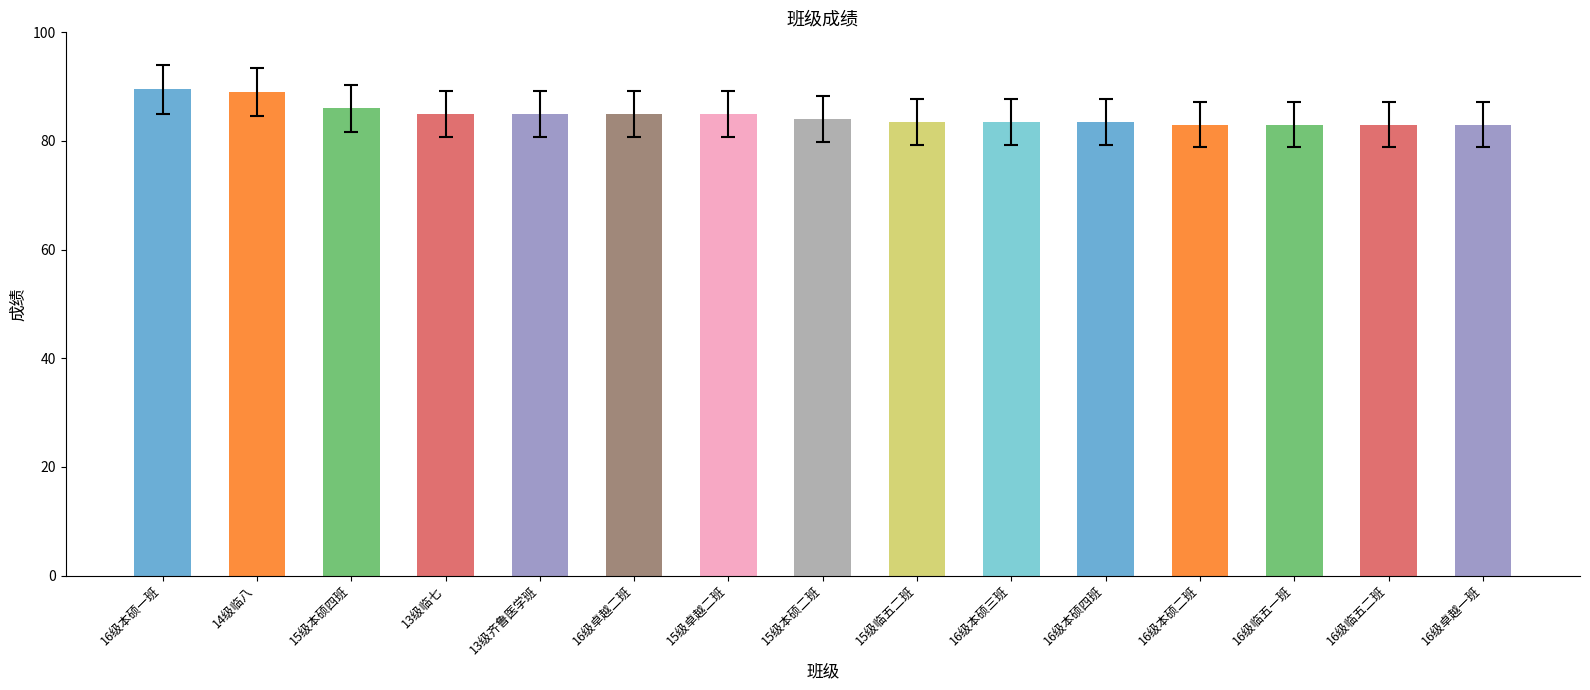

The chart shows a value of 83.5 at 16级本硕三班. True or false?

True